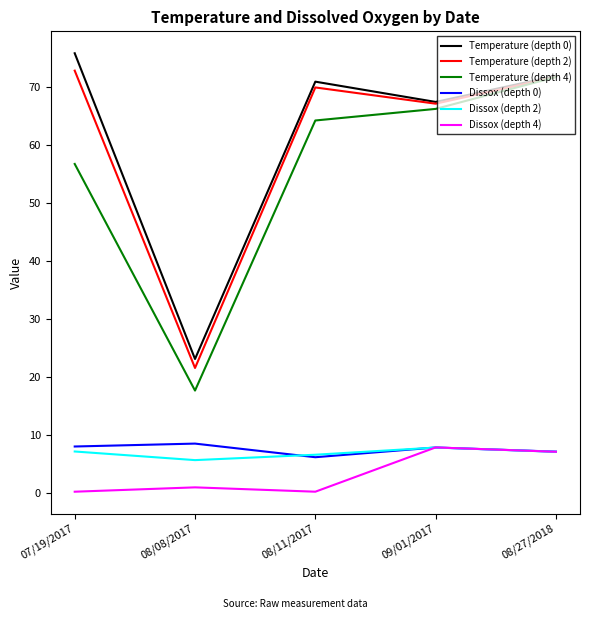

True or false: Temperature (depth 2) has a value of 100.5 at 08/11/2017.

False